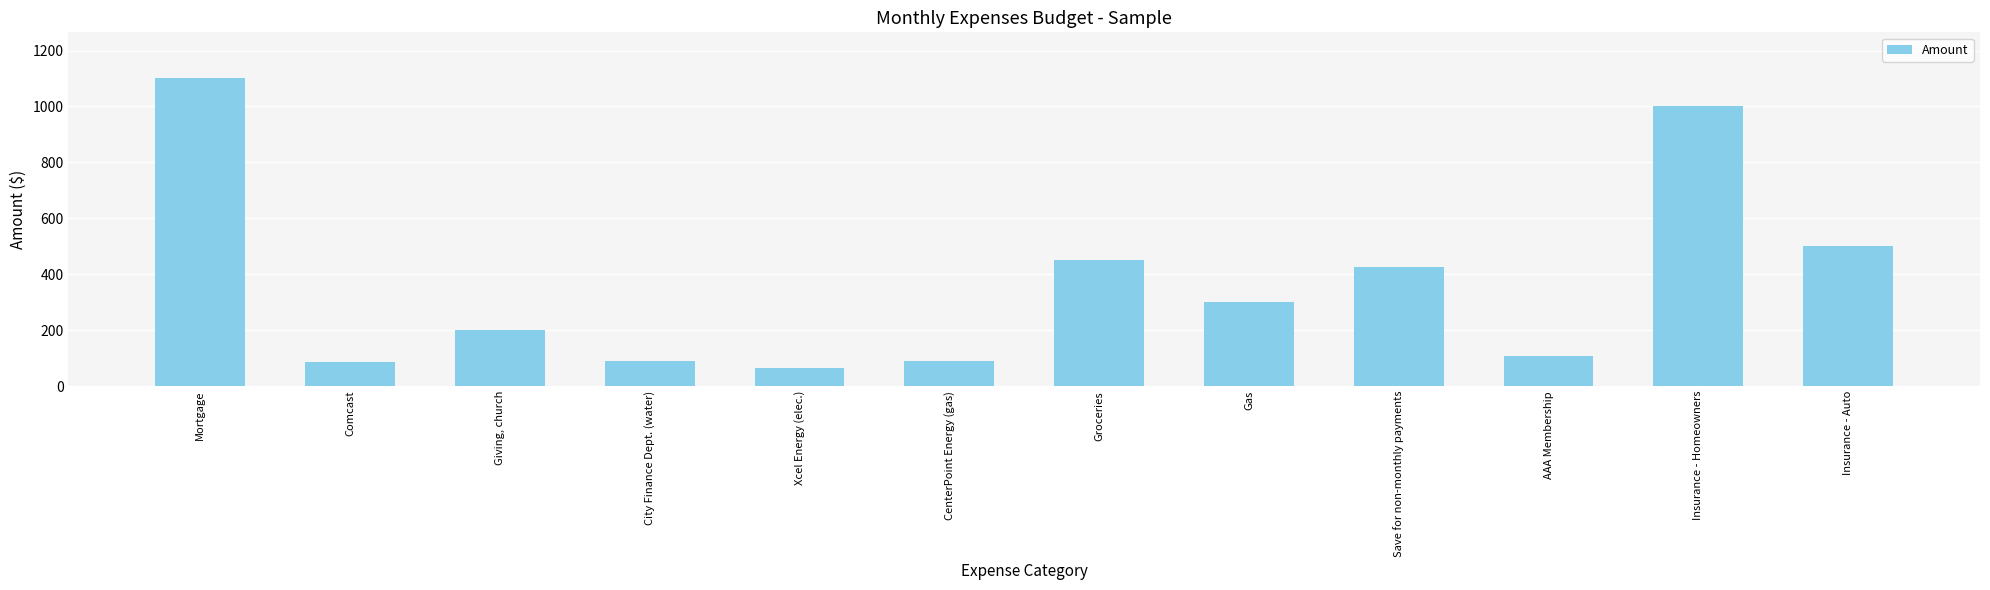

What value does the data have at Gas?

300.0